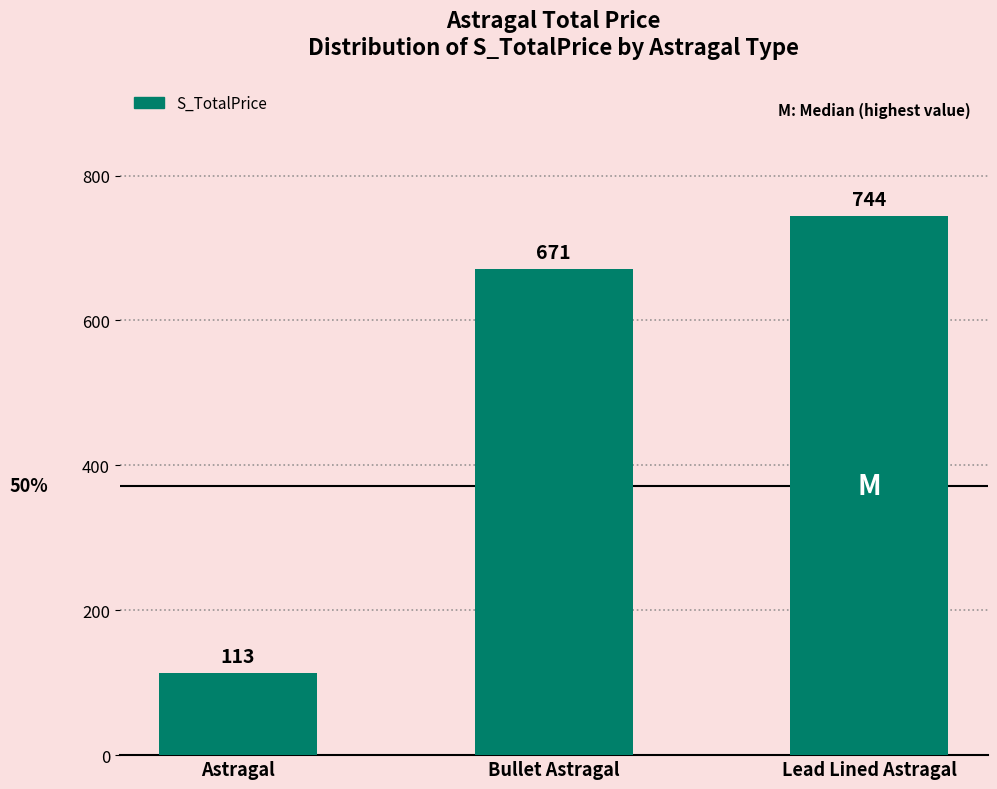

What is the sum of the values at Bullet Astragal and Astragal?

784